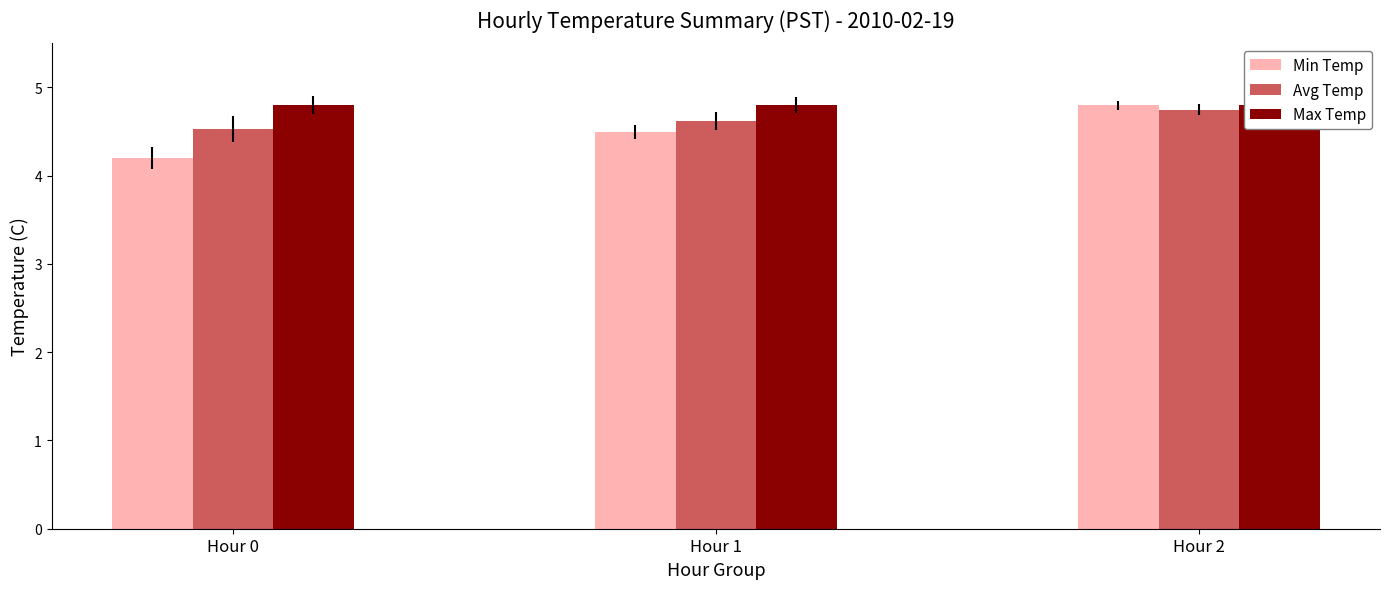

What is the sum of the Max Temp values at Hour 2 and Hour 0?

9.6